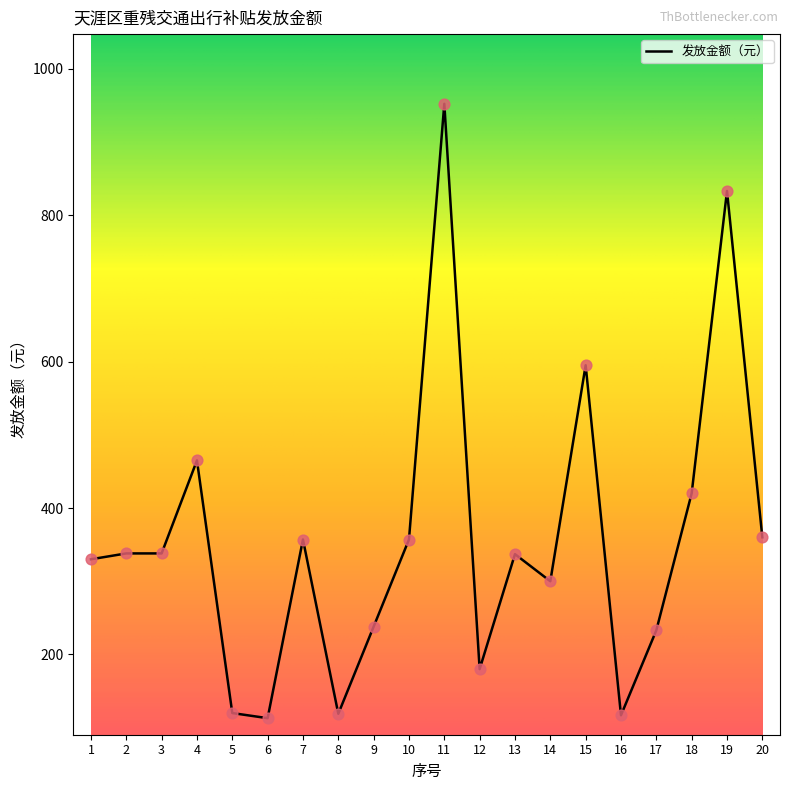

Which has a higher value, 18 or 11?

11